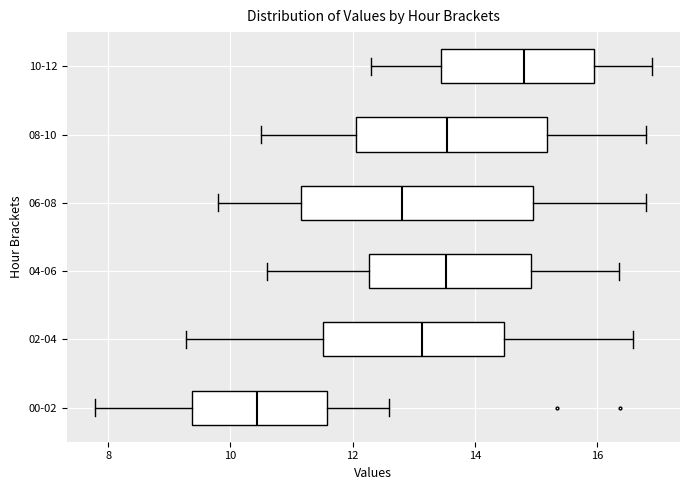

Reading bottom to top, transcribe this box plot: for each box, give where its median line is, the range the box spans, and where its two whiskers end, as read against the x-axis. The values are not printed on the chart, so give them approximately, as read against the axis.

00-02: median 10.4, box 9.4 to 11.6, whiskers 7.8 to 12.6
02-04: median 13.2, box 11.6 to 14.4, whiskers 9.2 to 16.6
04-06: median 13.6, box 12.2 to 15.0, whiskers 10.6 to 16.4
06-08: median 12.8, box 11.2 to 15.0, whiskers 9.8 to 16.8
08-10: median 13.6, box 12.0 to 15.2, whiskers 10.6 to 16.8
10-12: median 14.8, box 13.4 to 16.0, whiskers 12.4 to 17.0